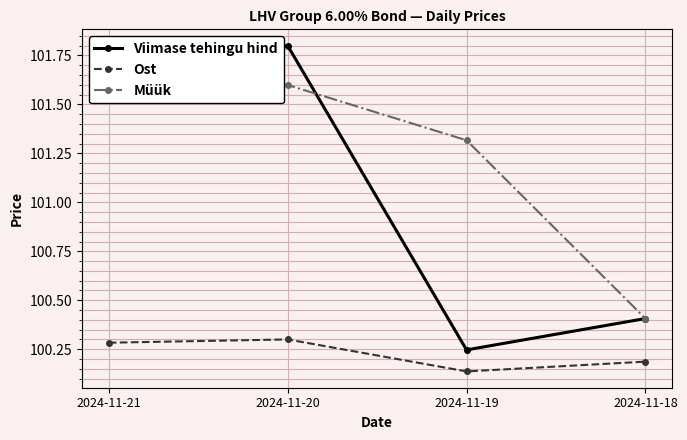

Reading right to left, extract all data points from this chart.

Viimase tehingu hind: 2024-11-18=100.4	2024-11-19=100.2	2024-11-20=101.8	2024-11-21=101.7
Ost: 2024-11-18=100.2	2024-11-19=100.1	2024-11-20=100.3	2024-11-21=100.3
Müük: 2024-11-18=100.4	2024-11-19=101.3	2024-11-20=101.6	2024-11-21=101.8